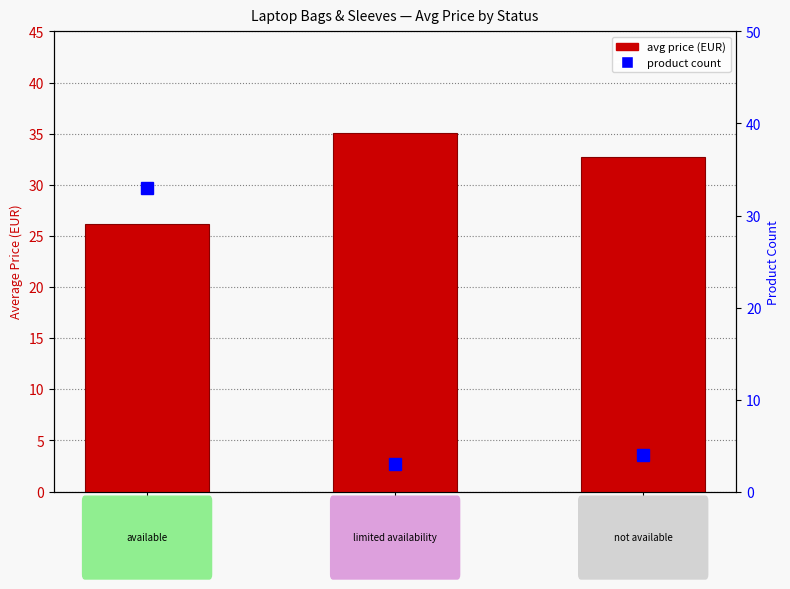

What is the average value of the avg price (EUR) series?

31.3